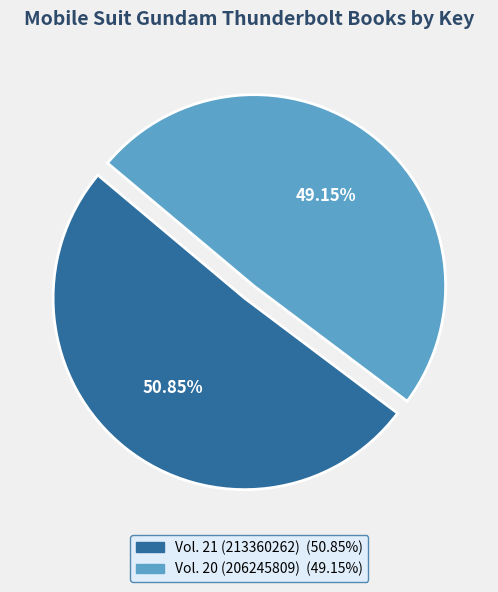

How many slices are in this pie chart?

2